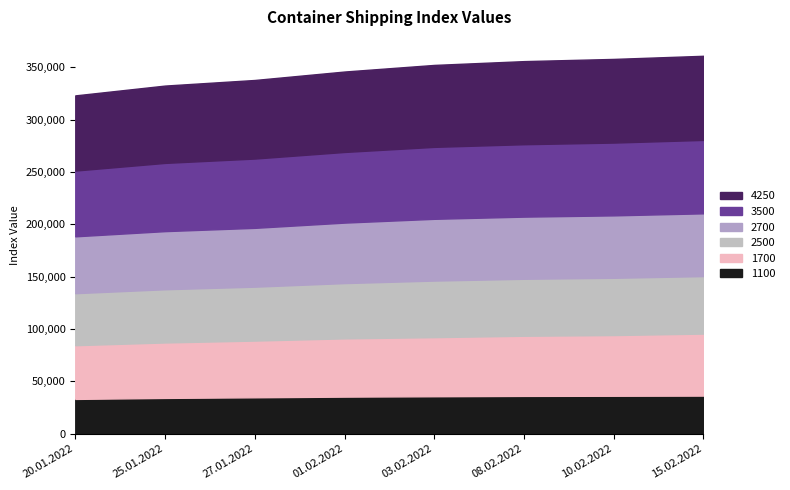

Reading left to right, extract all data points from this chart.

1100: 20.01.2022=33279	25.01.2022=34233	27.01.2022=34833	01.02.2022=35467	03.02.2022=35838	08.02.2022=36163	10.02.2022=36288	15.02.2022=36442
1700: 20.01.2022=51329	25.01.2022=52988	27.01.2022=54183	01.02.2022=55667	03.02.2022=56454	08.02.2022=57471	10.02.2022=58000	15.02.2022=59258
2500: 20.01.2022=49691	25.01.2022=50836	27.01.2022=51500	01.02.2022=52800	03.02.2022=54050	08.02.2022=54427	10.02.2022=54709	15.02.2022=54927
2700: 20.01.2022=54314	25.01.2022=55514	27.01.2022=56191	01.02.2022=57777	03.02.2022=59000	08.02.2022=59368	10.02.2022=59636	15.02.2022=59959
3500: 20.01.2022=62825	25.01.2022=65190	27.01.2022=66210	01.02.2022=67500	03.02.2022=68740	08.02.2022=69180	10.02.2022=69545	15.02.2022=70140
4250: 20.01.2022=71820	25.01.2022=73875	27.01.2022=75070	01.02.2022=76845	03.02.2022=78290	08.02.2022=79390	10.02.2022=79930	15.02.2022=80370